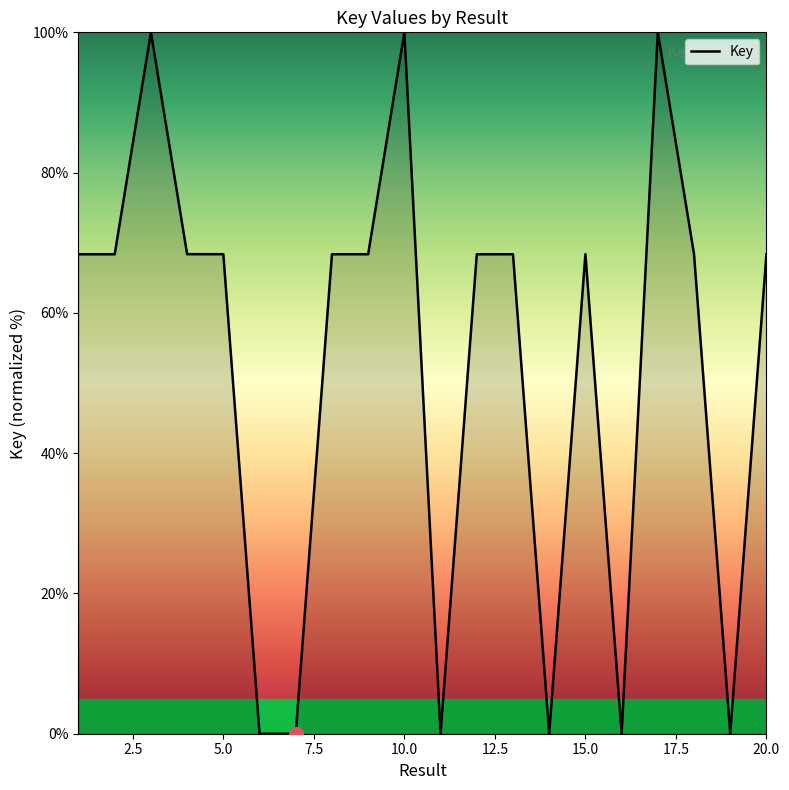

What is the difference between the maximum and minimum values?

100.0